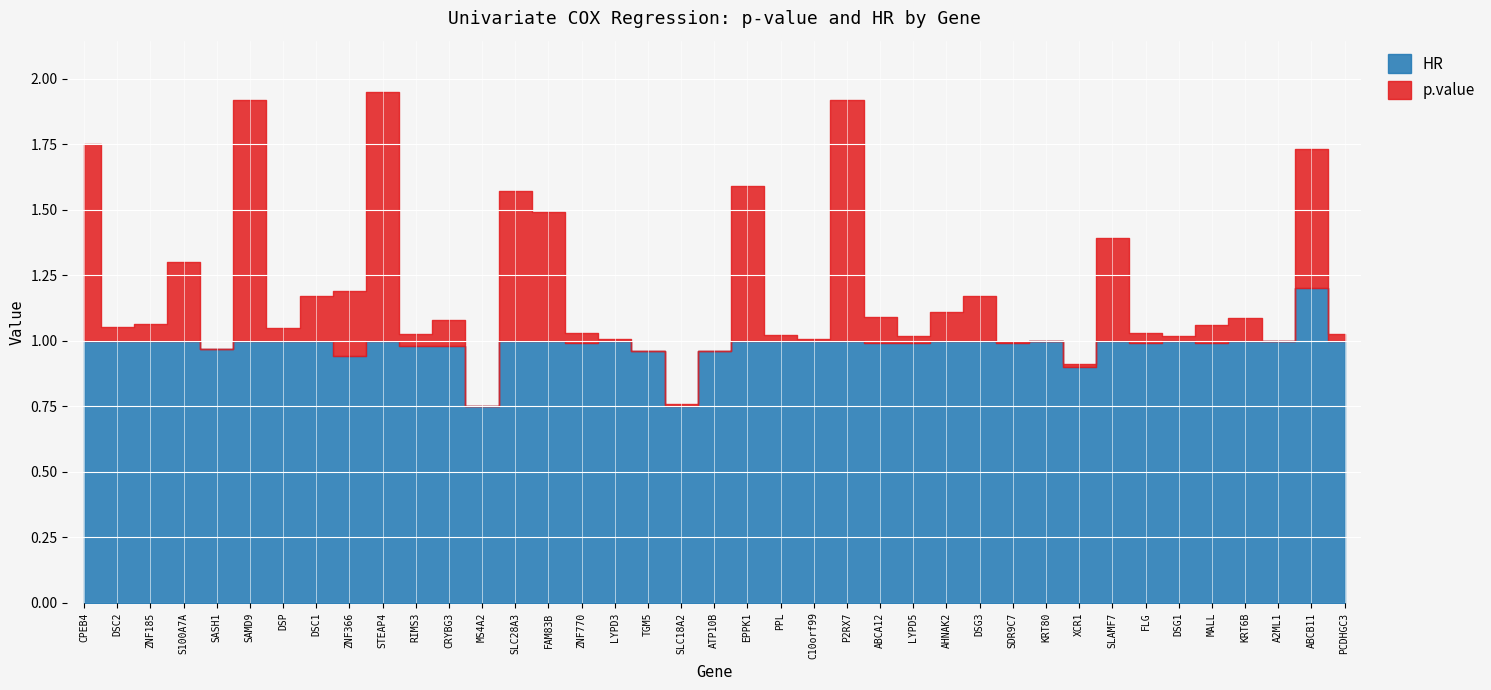

What are all the series names shown in the legend?

p.value, HR